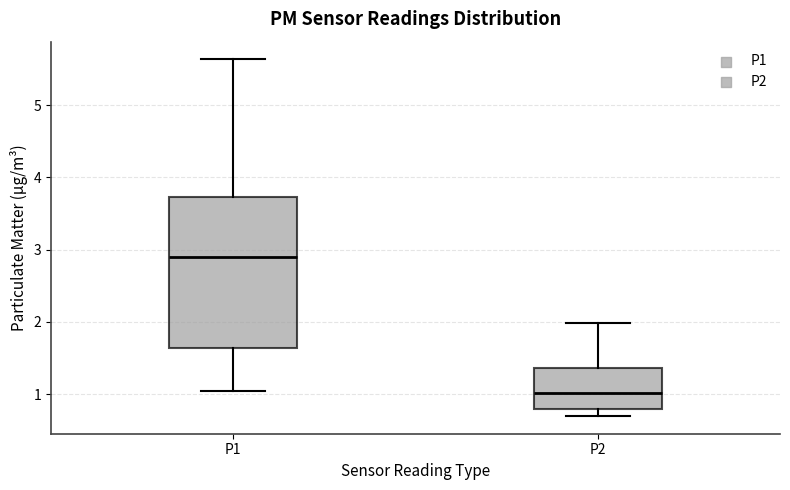

Reading left to right, read every box against the y-axis: the position of its median line, the range the box covers, and the ends of its whiskers. The values are not printed on the chart, so give them approximately, as read against the axis.

P1: median 2.9, box 1.6 to 3.7, whiskers 1.1 to 5.6
P2: median 1.0, box 0.8 to 1.4, whiskers 0.7 to 2.0